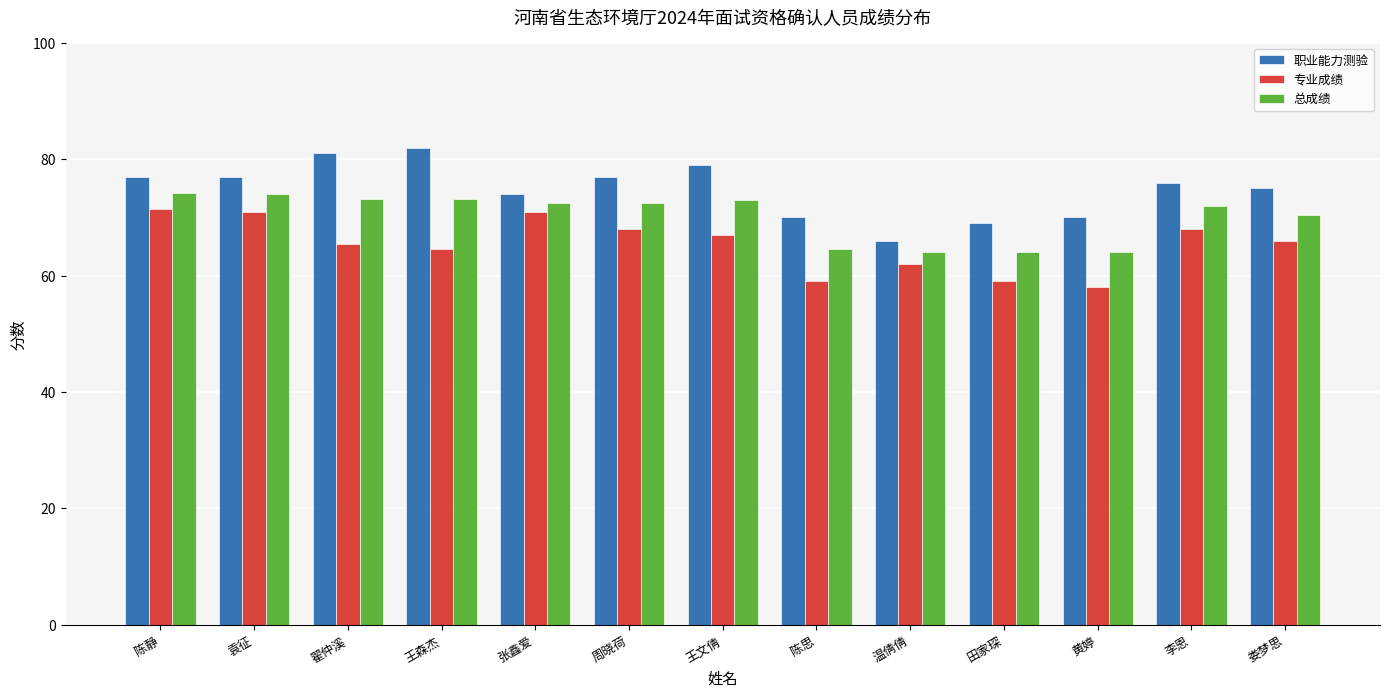

How many groups of bars are there?

13